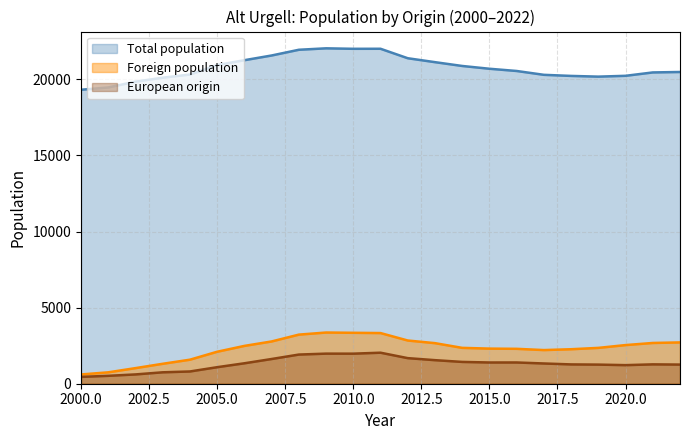

True or false: Total population and Foreign population cross at least once.

False